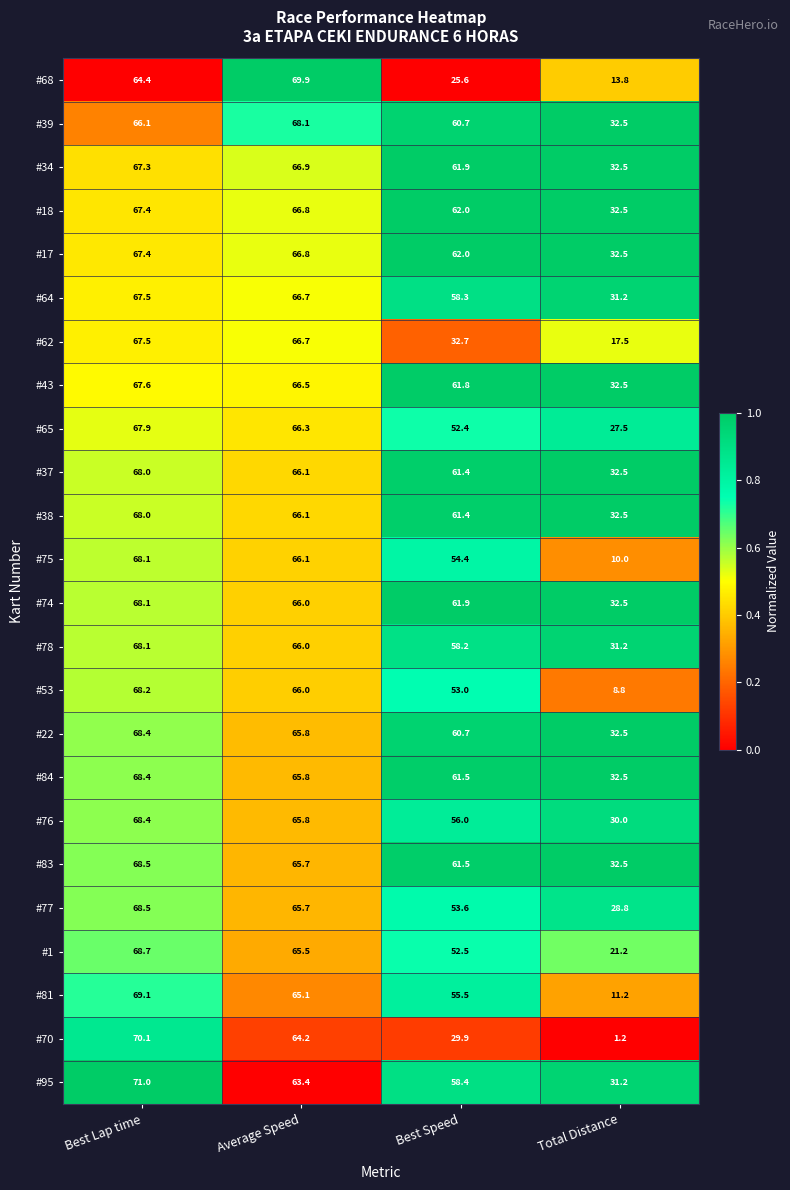

True or false: #62 has a value of 32.7 at Best Speed.

True